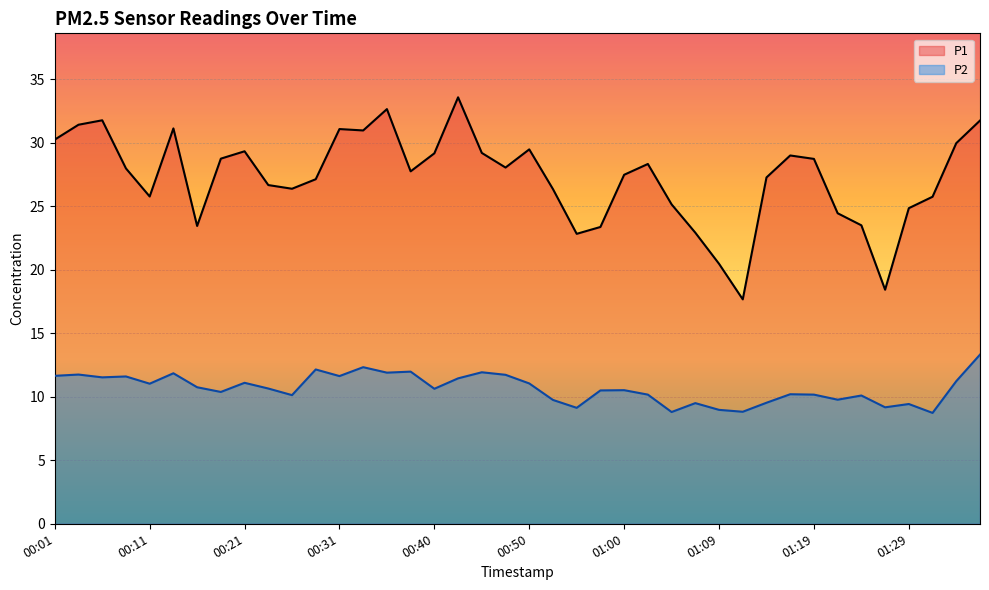

At which label does P2 first exceed 10?

00:01